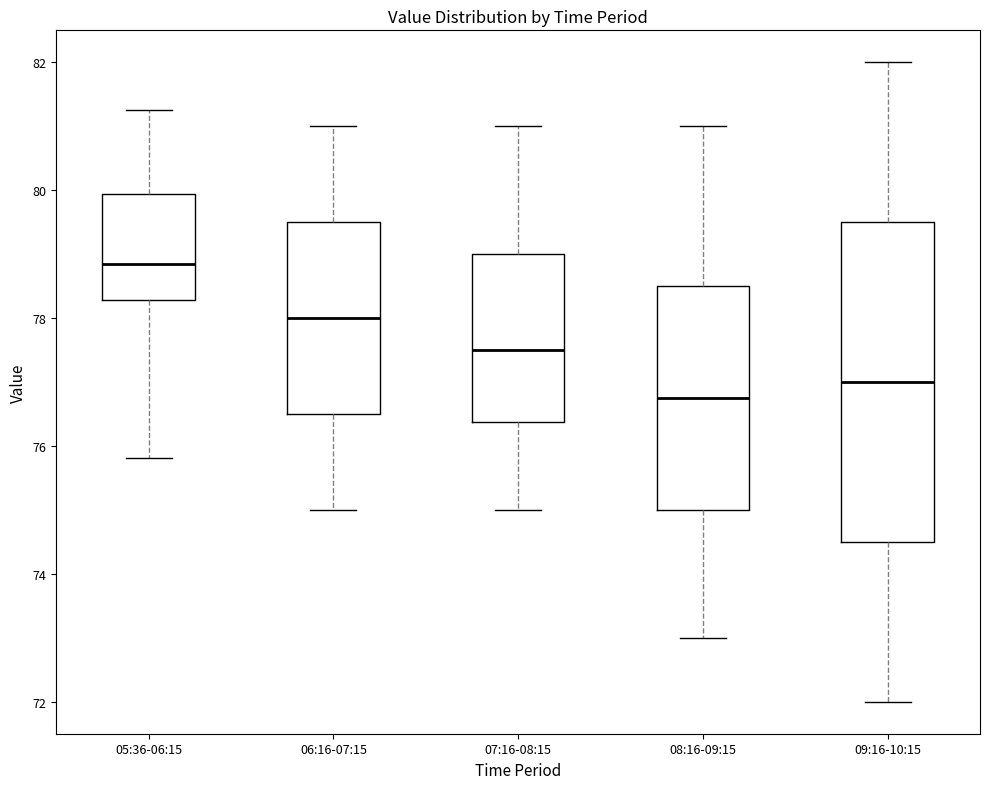

Which box is the tallest, from its lower edge to its upper edge?

09:16-10:15